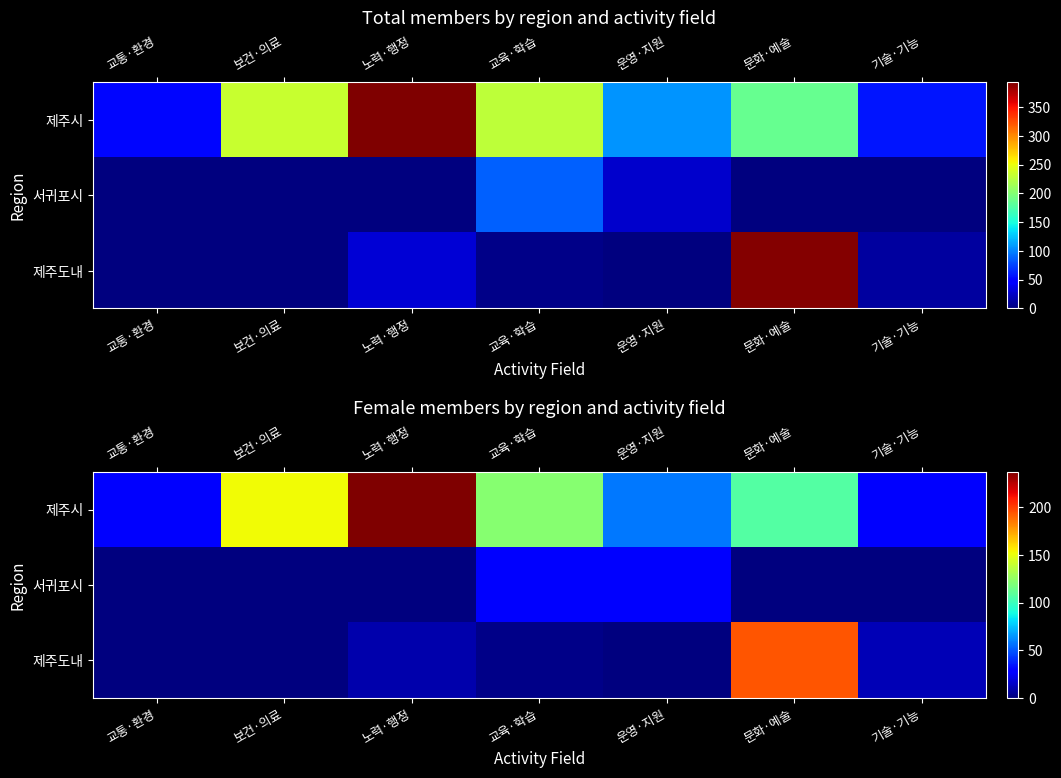

At how many categories does at least one series exceed 148?

3